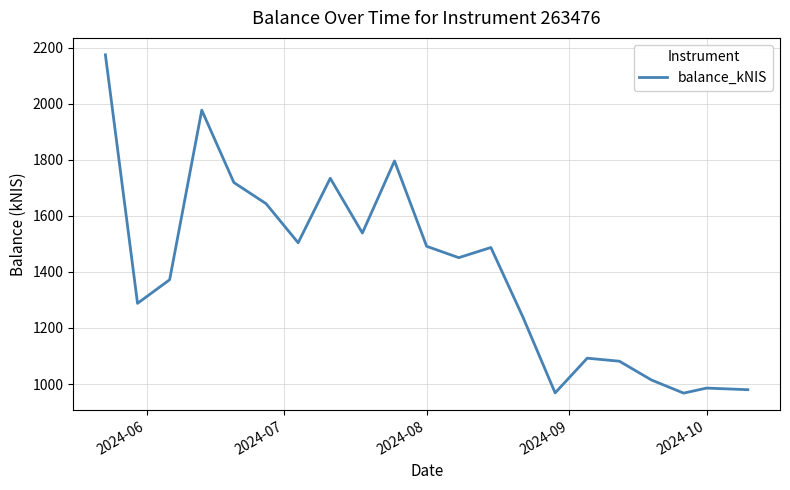

How many interior local valleys (lower than both neighbors) does the data have?

6